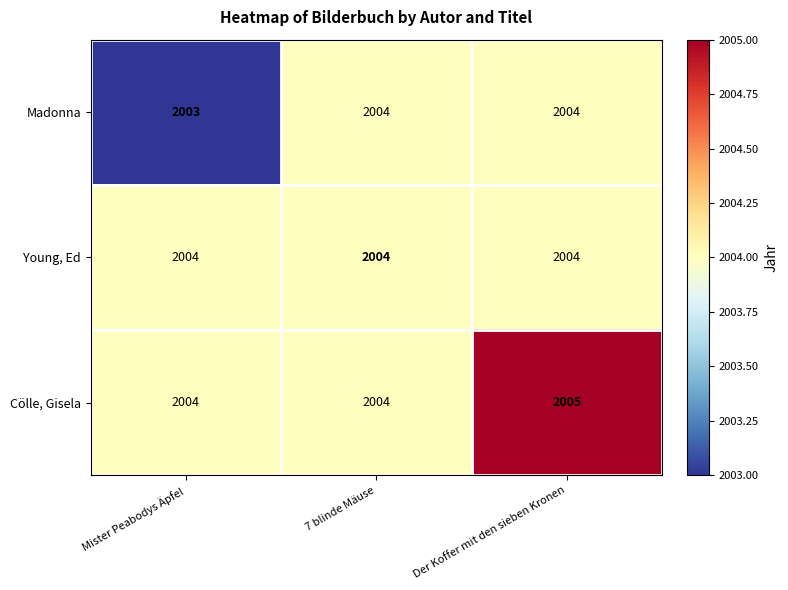

What is the smallest value displayed?

2003